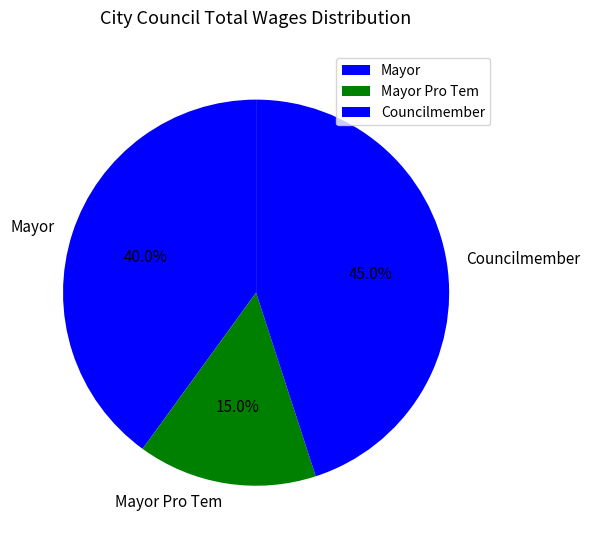

Is it true that Mayor Pro Tem is 3% of the pie?

False